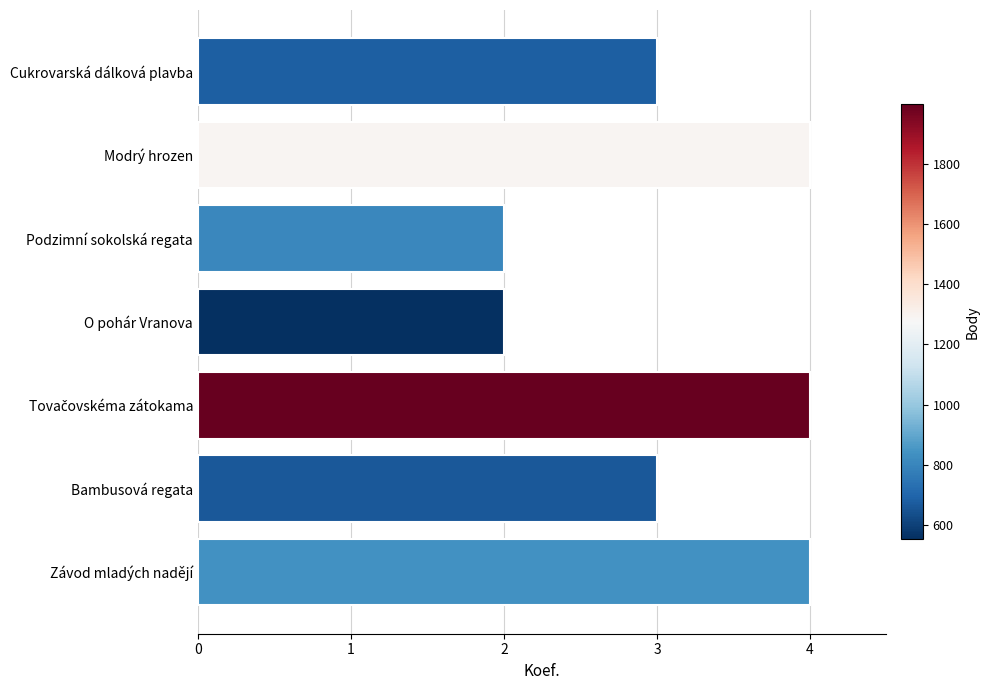

Does the chart contain any negative values?

No